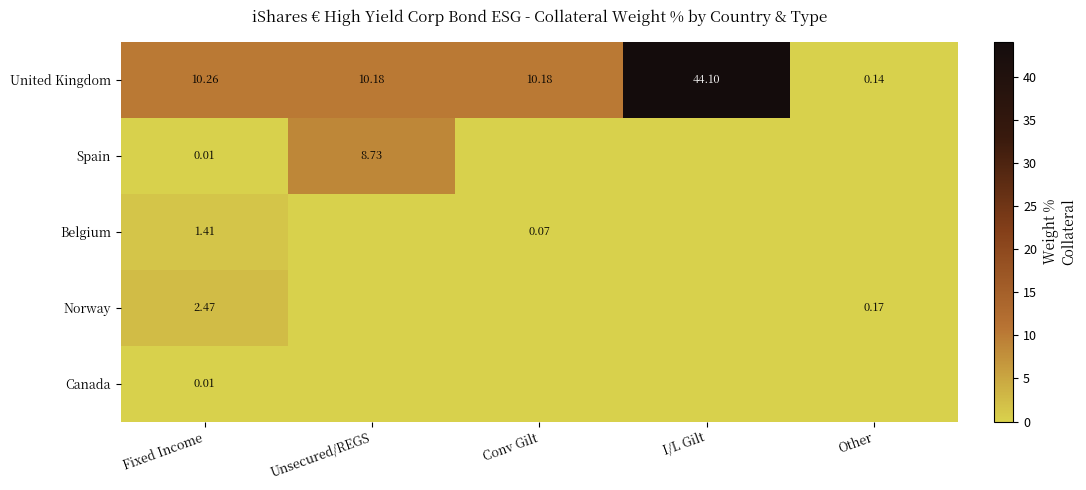

At which label is United Kingdom closest to 22?

Fixed Income